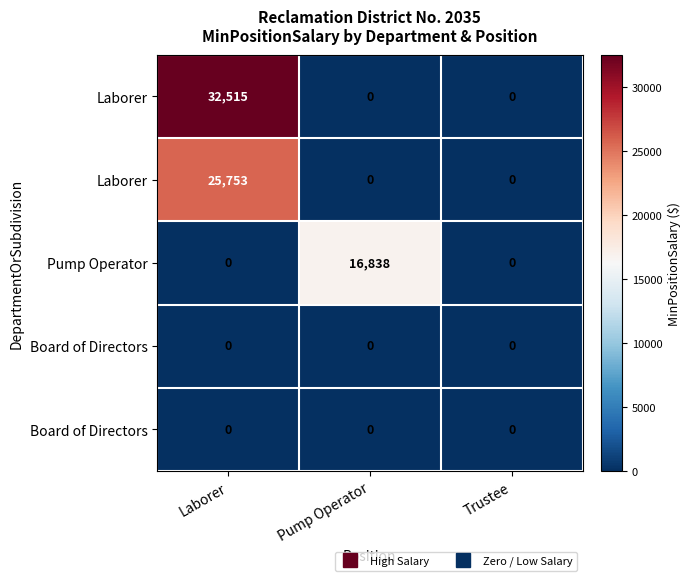

Which label corresponds to the largest value in the chart?

Laborer